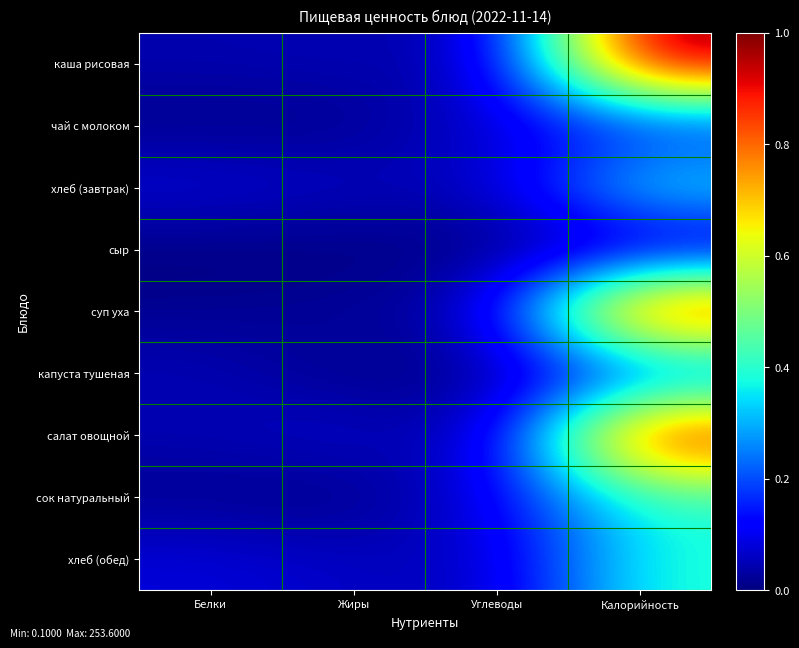

Between Жиры and Калорийность, which is larger?

Калорийность